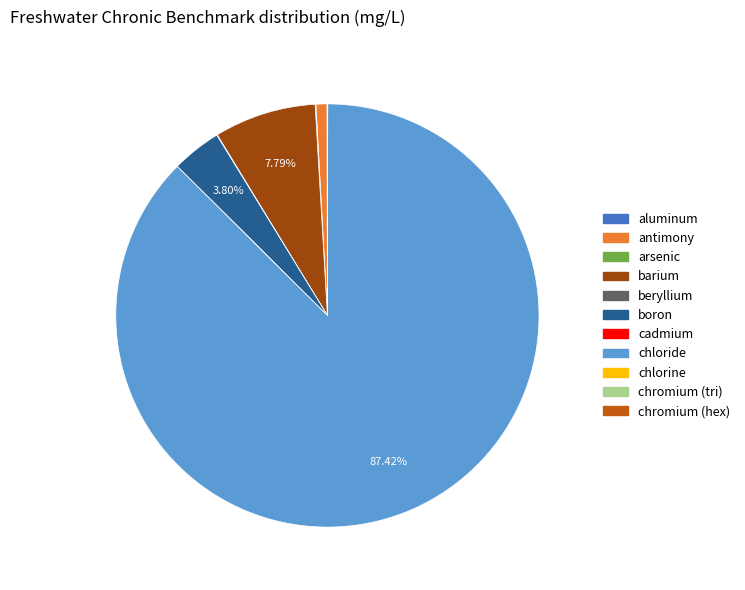

Approximately how many times larger is the value at boron compared to antimony?

4.5